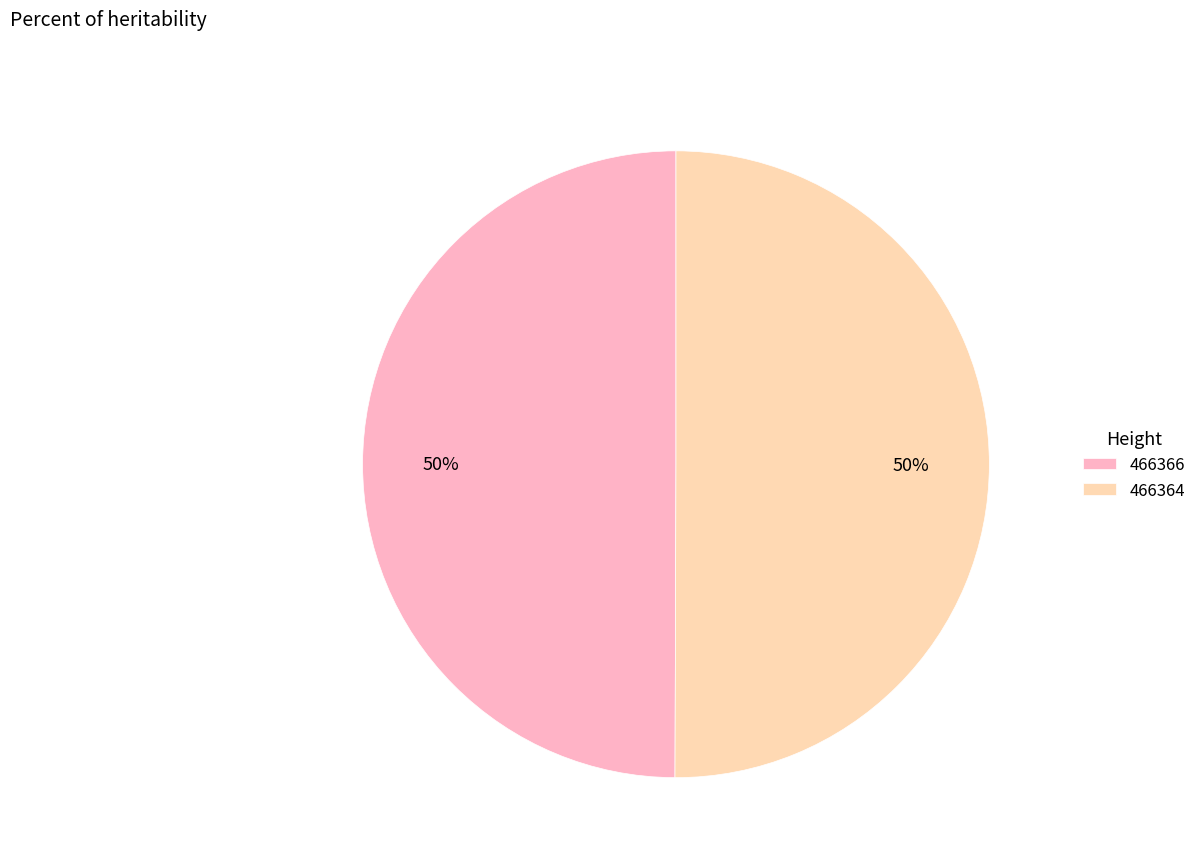

How many slices are in this pie chart?

2